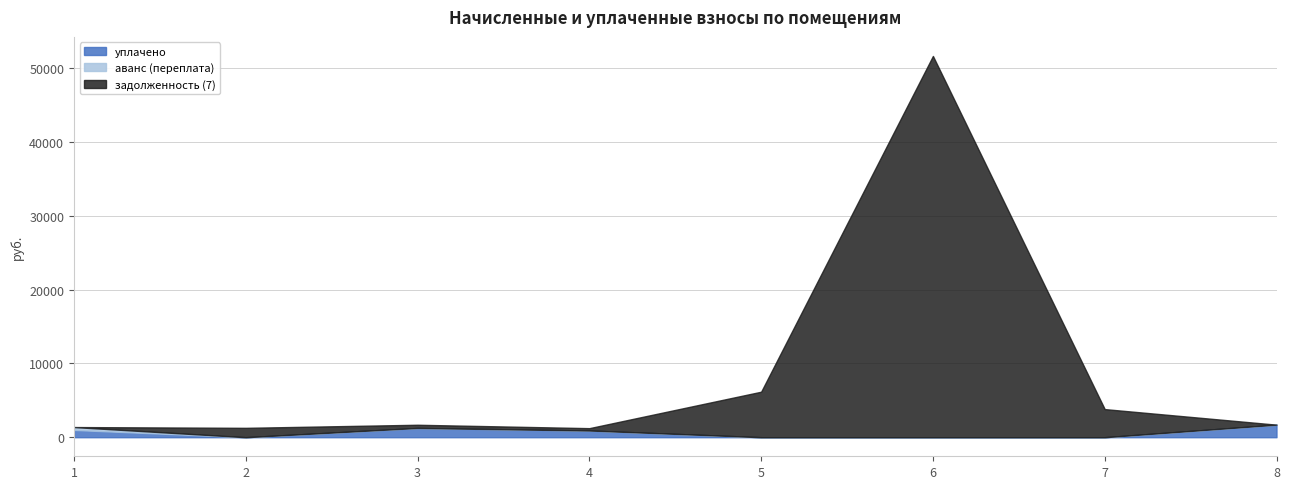

Which category has the lowest value in the аванс (переплата) series?

2